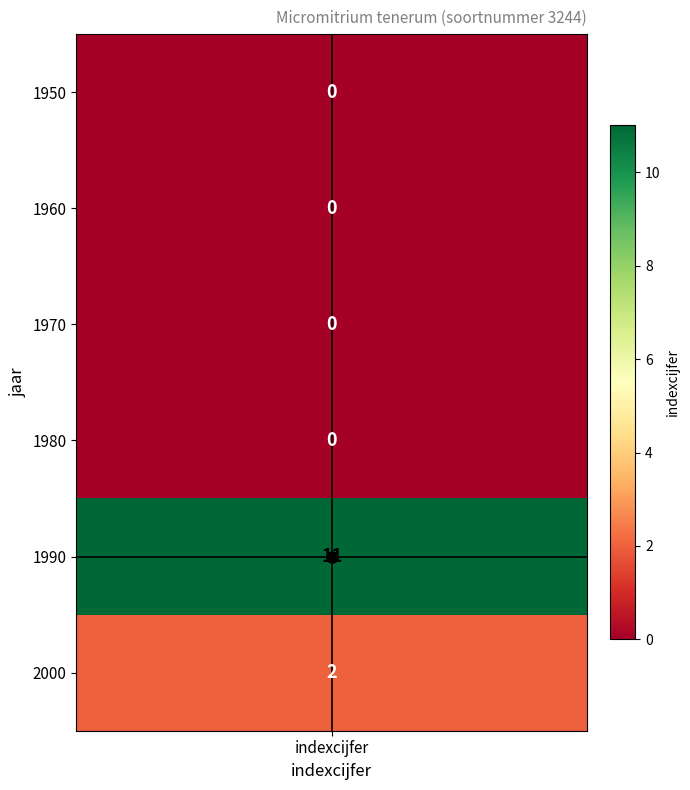

Reading left to right, extract all data points from this chart.

0	0	0	0	11	2